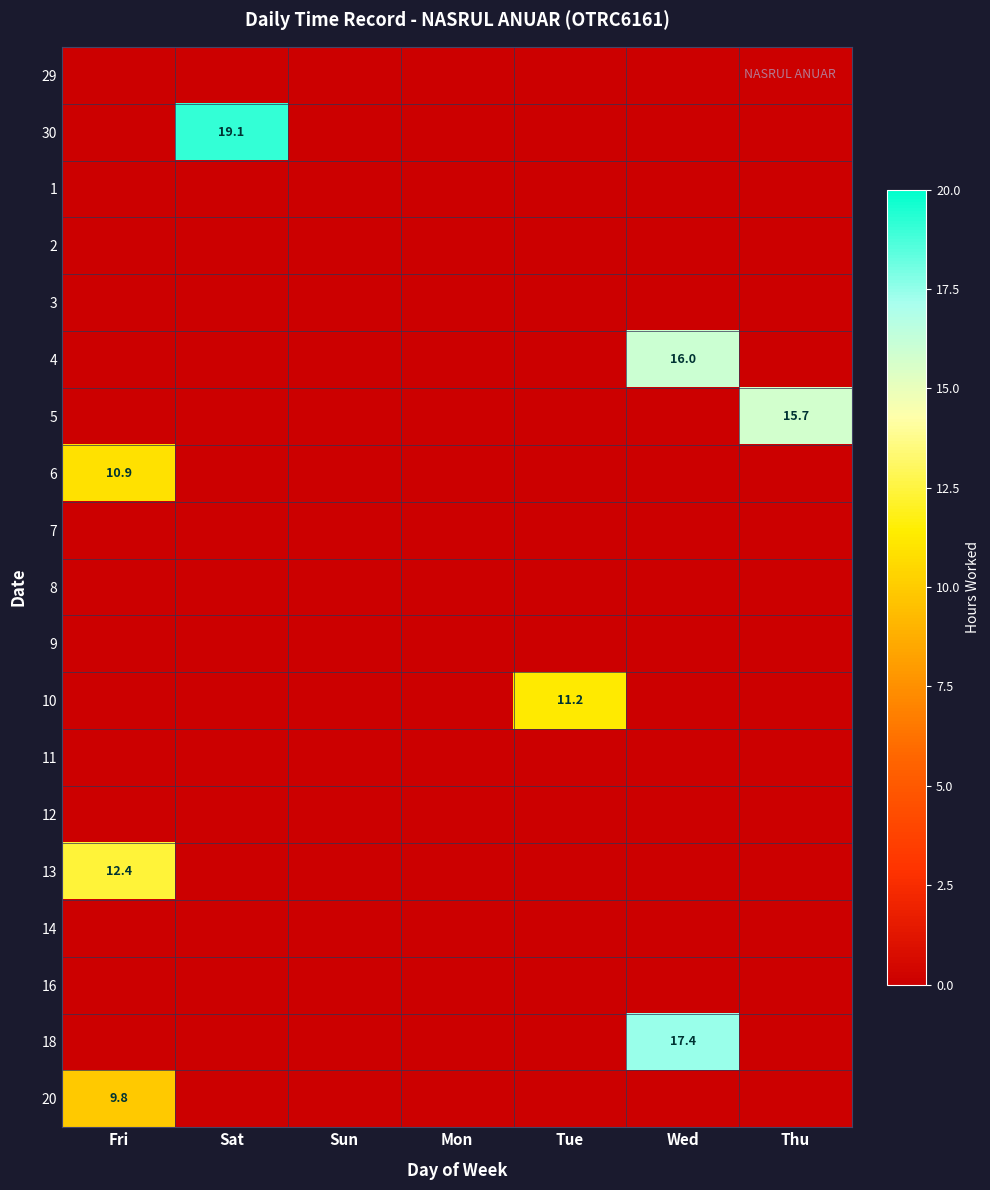

What is the highest value of the 10 series?

11.2